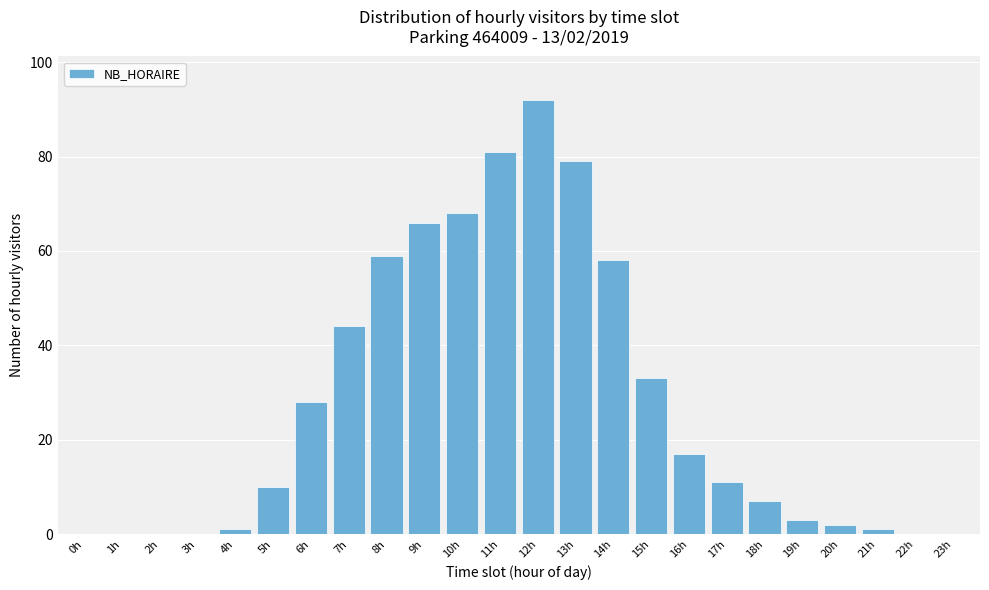

Reading left to right, extract all data points from this chart.

0h=0	1h=0	2h=0	3h=0	4h=1	5h=10	6h=28	7h=44	8h=59	9h=66	10h=68	11h=81	12h=92	13h=79	14h=58	15h=33	16h=17	17h=11	18h=7	19h=3	20h=2	21h=1	22h=0	23h=0